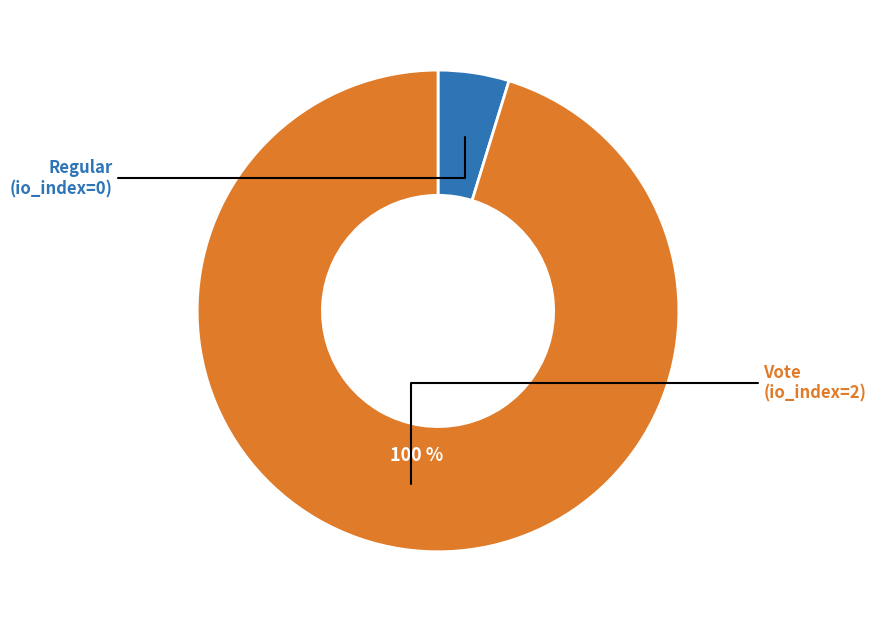

True or false: Vote (io_index=2) accounts for 92% of the total.

False